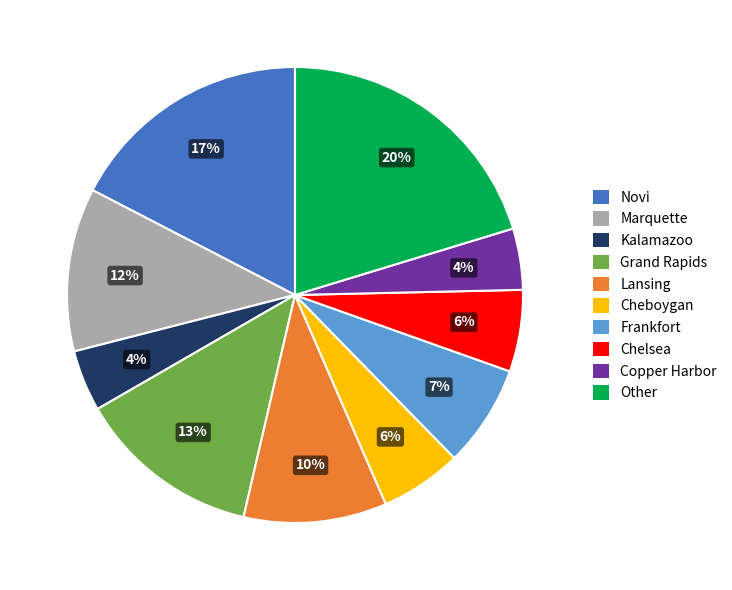

To the nearest percent, what is the difference between the largest and smallest slice percentages?

16%